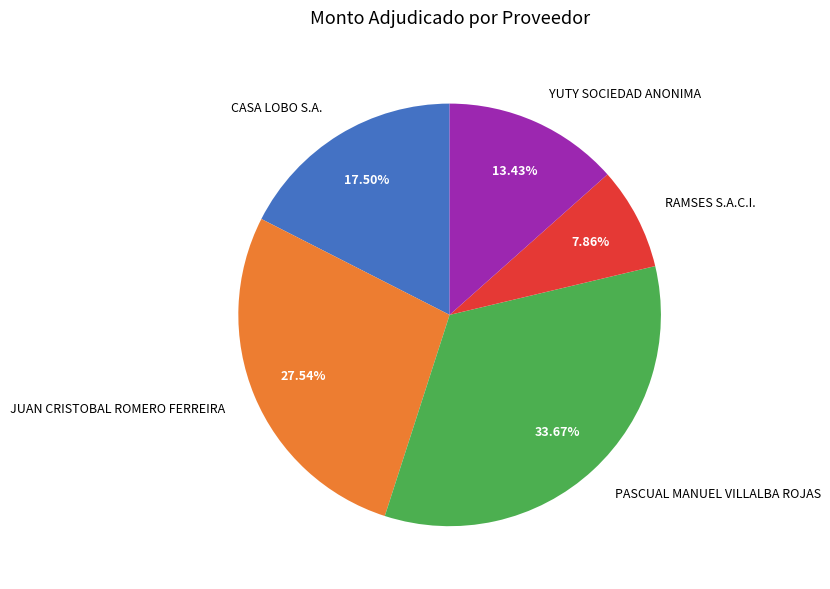

Which has a higher value, PASCUAL MANUEL VILLALBA ROJAS or CASA LOBO S.A.?

PASCUAL MANUEL VILLALBA ROJAS